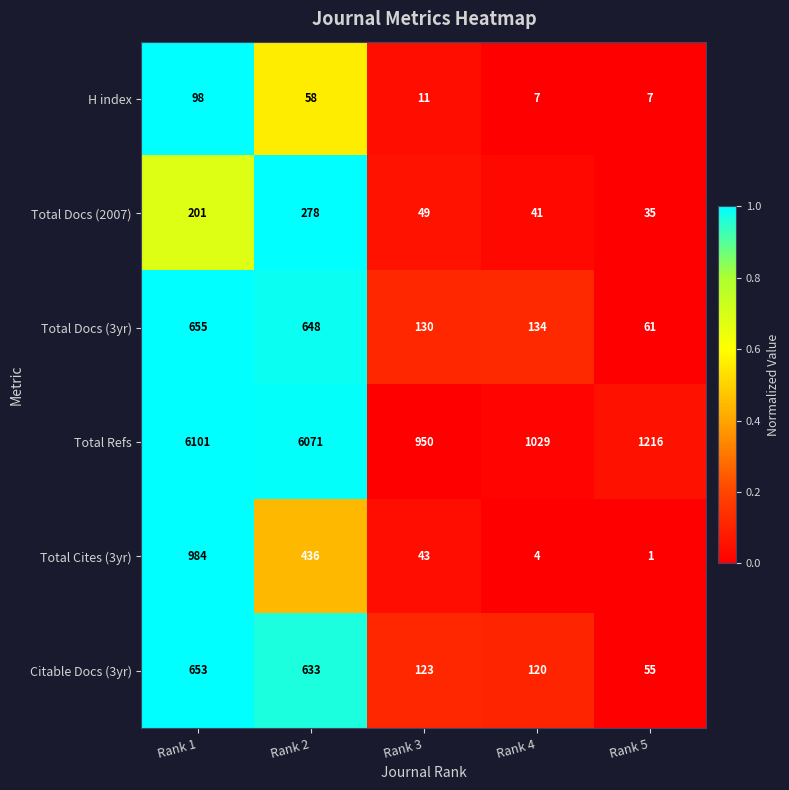

At which category does the chart reach its peak across all series?

Rank 1